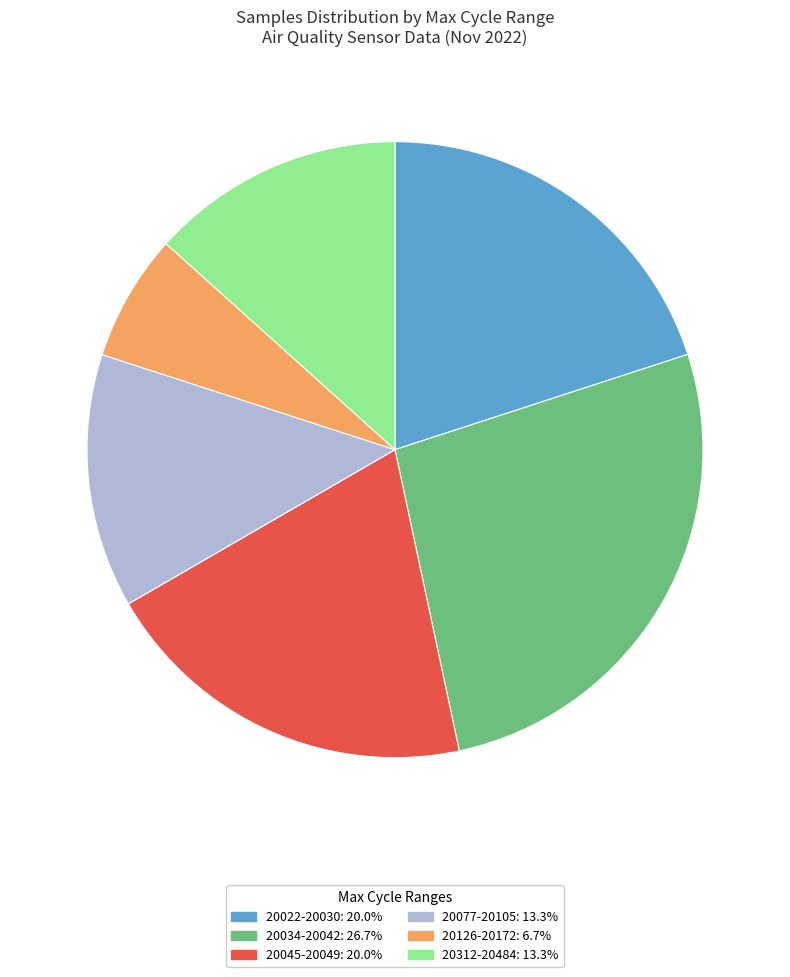

Is there a majority slice in this chart?

No